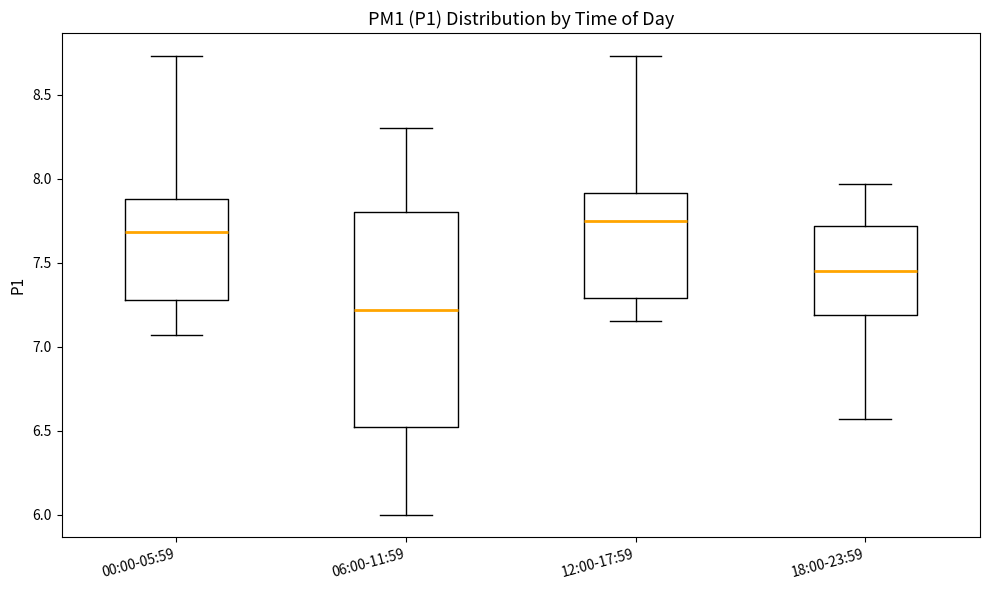

Reading left to right, transcribe this box plot: for each box, give where its median line is, the range the box spans, and where its two whiskers end, as read against the y-axis. The values are not printed on the chart, so give them approximately, as read against the axis.

00:00-05:59: median 7.70, box 7.30 to 7.90, whiskers 7.05 to 8.75
06:00-11:59: median 7.20, box 6.50 to 7.80, whiskers 6.00 to 8.30
12:00-17:59: median 7.75, box 7.30 to 7.90, whiskers 7.15 to 8.75
18:00-23:59: median 7.45, box 7.20 to 7.70, whiskers 6.55 to 7.95